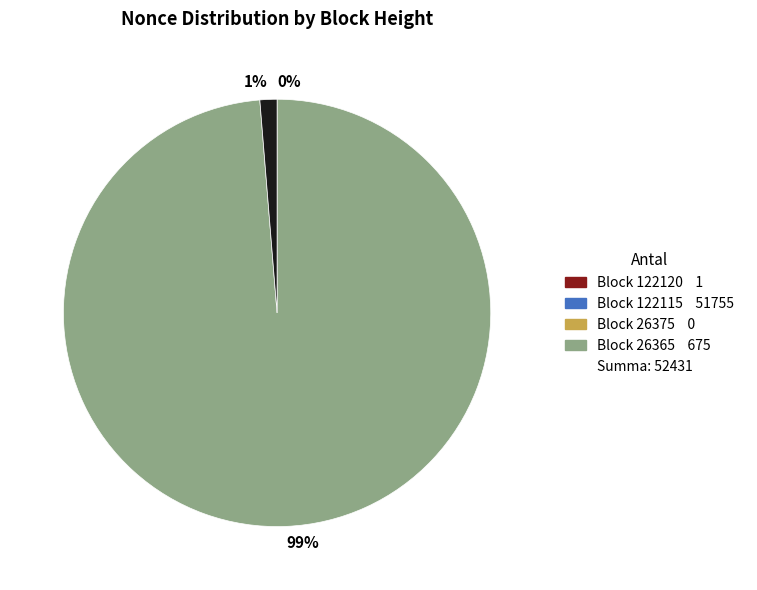

Which has a higher value, 1% or 99%?

99%